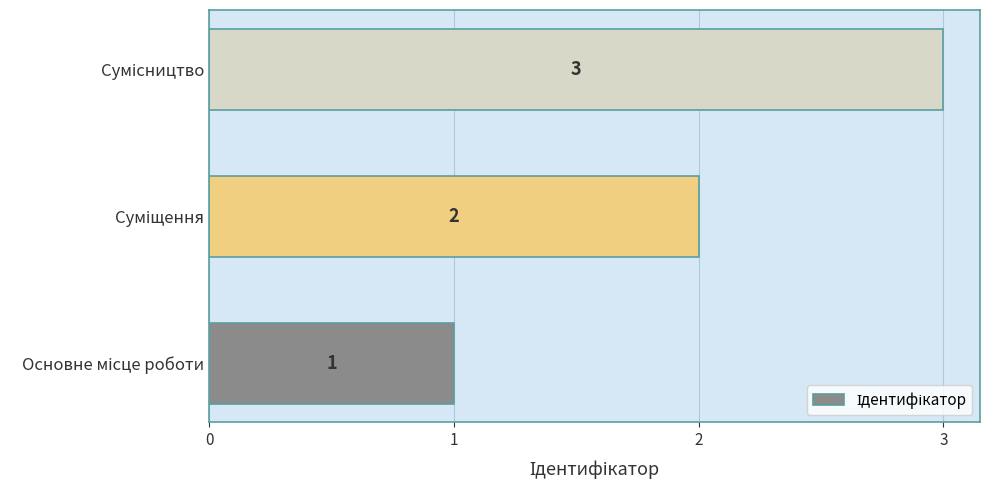

What is the greatest value displayed?

3